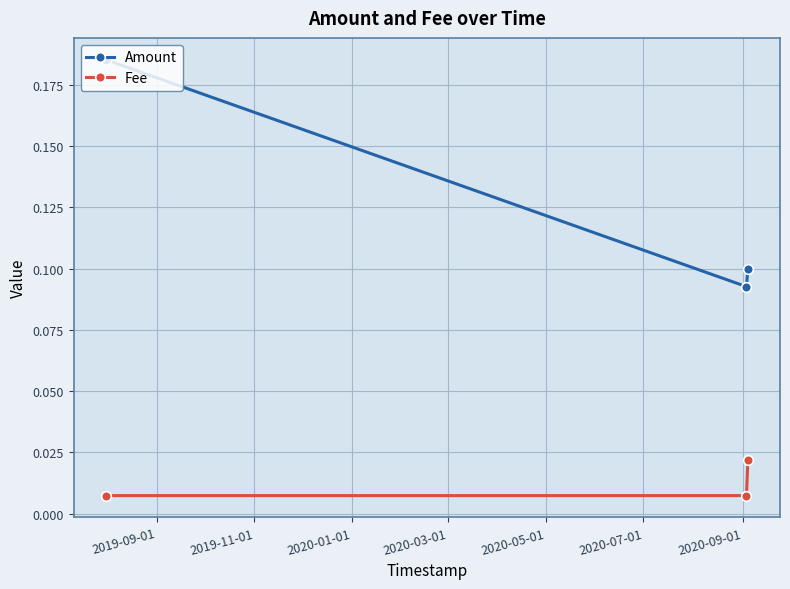

What is the sum of all Amount values?

0.4